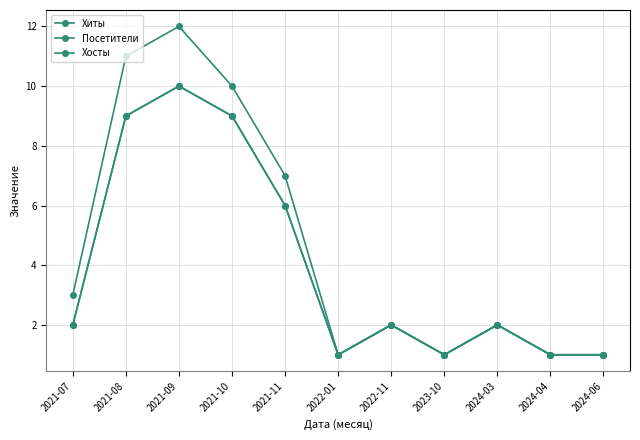

Where is the first local maximum for Посетители?

2021-09